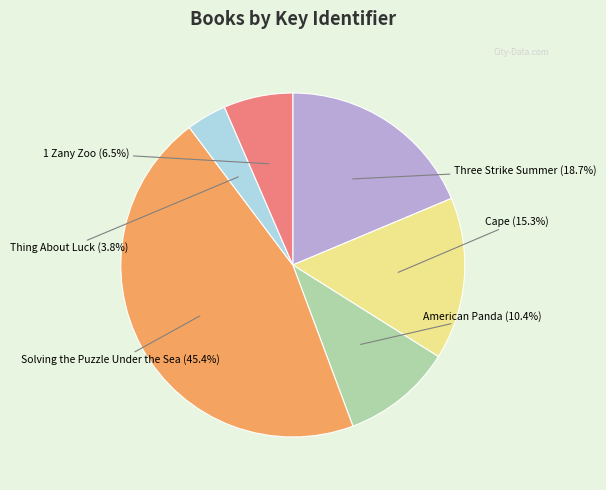

Is there a majority slice in this chart?

No